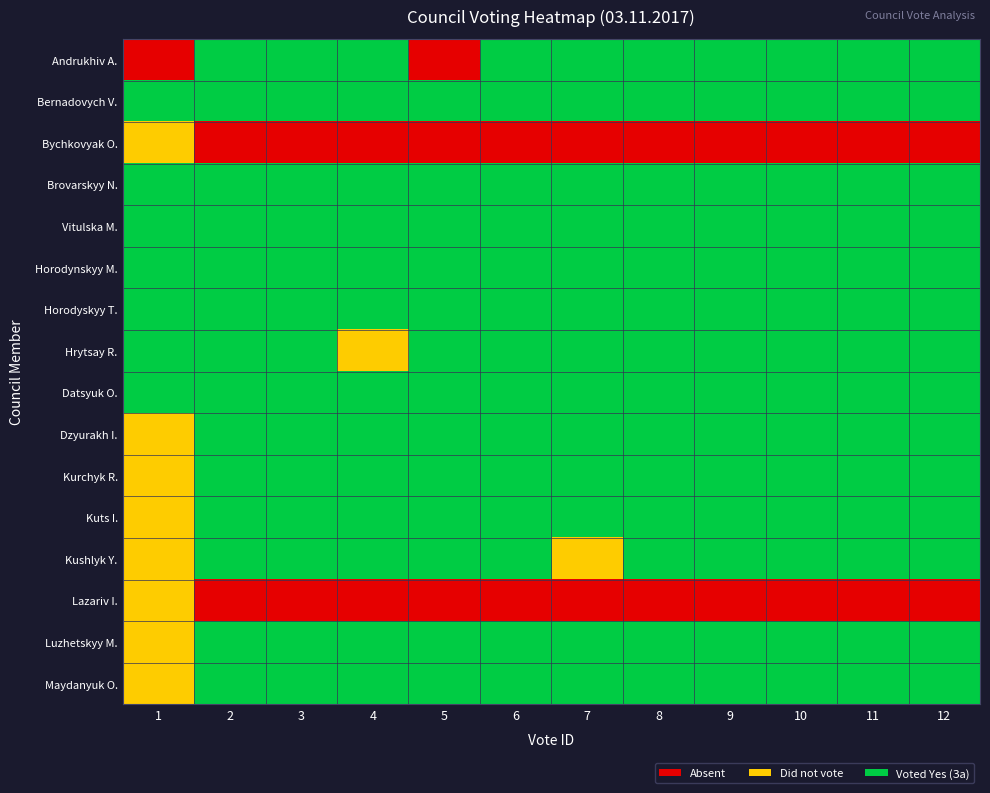

Reading right to left, transcribe all the data shown in this chart.

Andrukhiv A.: 12=2	11=2	10=2	9=2	8=2	7=2	6=2	5=0	4=2	3=2	2=2	1=0
Bernadovych V.: 12=2	11=2	10=2	9=2	8=2	7=2	6=2	5=2	4=2	3=2	2=2	1=2
Bychkovyak O.: 12=0	11=0	10=0	9=0	8=0	7=0	6=0	5=0	4=0	3=0	2=0	1=1
Brovarskyy N.: 12=2	11=2	10=2	9=2	8=2	7=2	6=2	5=2	4=2	3=2	2=2	1=2
Vitulska M.: 12=2	11=2	10=2	9=2	8=2	7=2	6=2	5=2	4=2	3=2	2=2	1=2
Horodynskyy M.: 12=2	11=2	10=2	9=2	8=2	7=2	6=2	5=2	4=2	3=2	2=2	1=2
Horodyskyy T.: 12=2	11=2	10=2	9=2	8=2	7=2	6=2	5=2	4=2	3=2	2=2	1=2
Hrytsay R.: 12=2	11=2	10=2	9=2	8=2	7=2	6=2	5=2	4=1	3=2	2=2	1=2
Datsyuk O.: 12=2	11=2	10=2	9=2	8=2	7=2	6=2	5=2	4=2	3=2	2=2	1=2
Dzyurakh I.: 12=2	11=2	10=2	9=2	8=2	7=2	6=2	5=2	4=2	3=2	2=2	1=1
Kurchyk R.: 12=2	11=2	10=2	9=2	8=2	7=2	6=2	5=2	4=2	3=2	2=2	1=1
Kuts I.: 12=2	11=2	10=2	9=2	8=2	7=2	6=2	5=2	4=2	3=2	2=2	1=1
Kushlyk Y.: 12=2	11=2	10=2	9=2	8=2	7=1	6=2	5=2	4=2	3=2	2=2	1=1
Lazariv I.: 12=0	11=0	10=0	9=0	8=0	7=0	6=0	5=0	4=0	3=0	2=0	1=1
Luzhetskyy M.: 12=2	11=2	10=2	9=2	8=2	7=2	6=2	5=2	4=2	3=2	2=2	1=1
Maydanyuk O.: 12=2	11=2	10=2	9=2	8=2	7=2	6=2	5=2	4=2	3=2	2=2	1=1